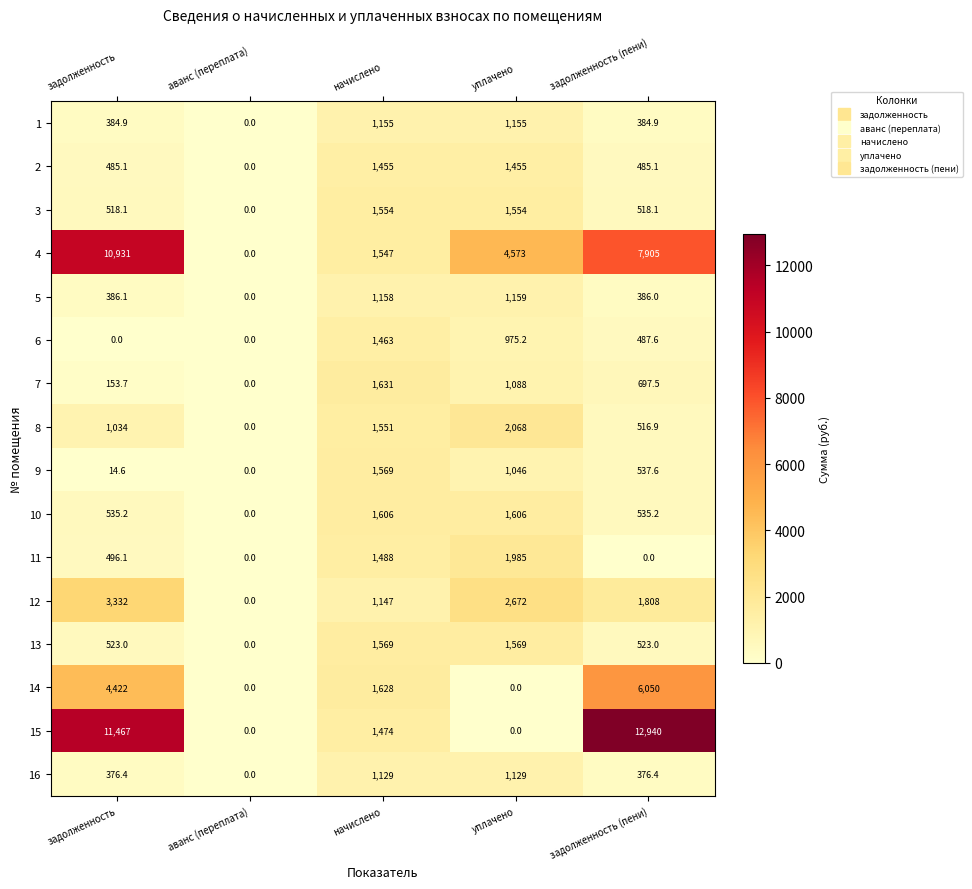

At which label is 11 closest to 992?

задолженность